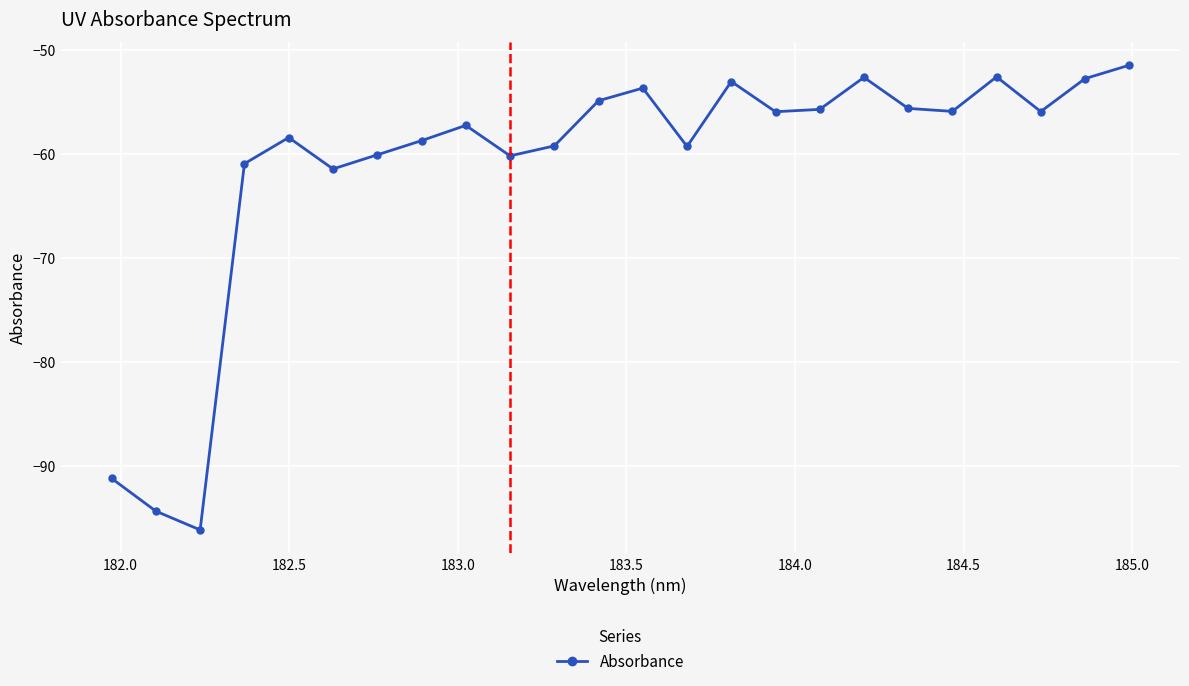

How many lines are shown in the chart?

1